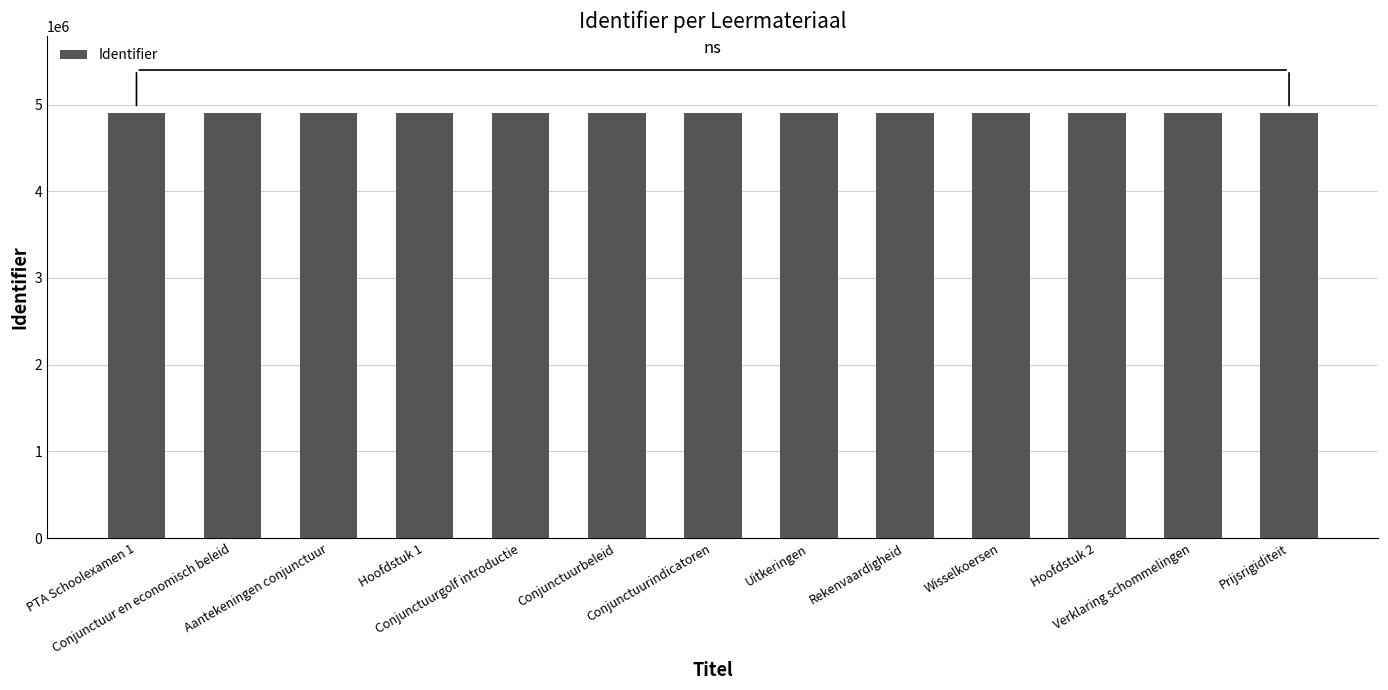

Approximately how many times larger is the value at PTA Schoolexamen 1 compared to Hoofdstuk 2?

1.0